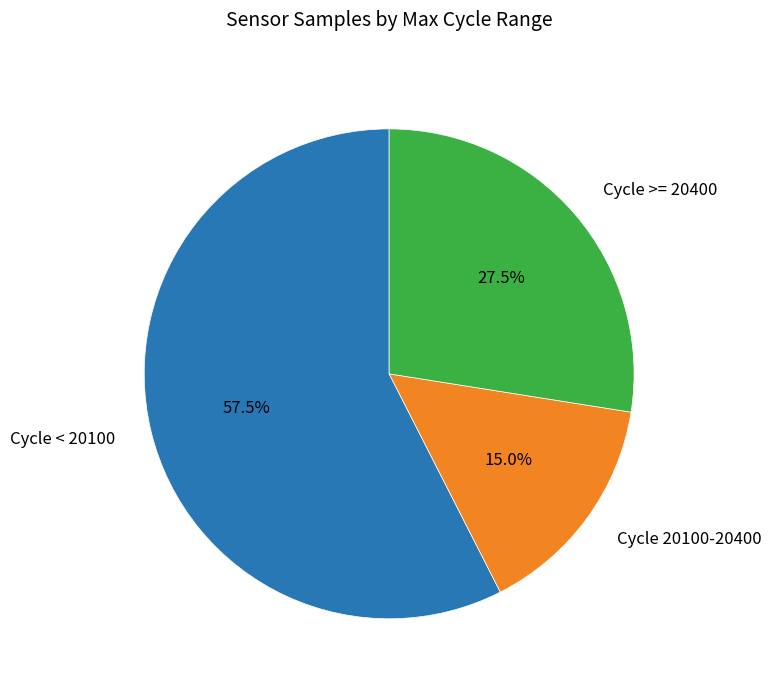

How many slices are in this pie chart?

3